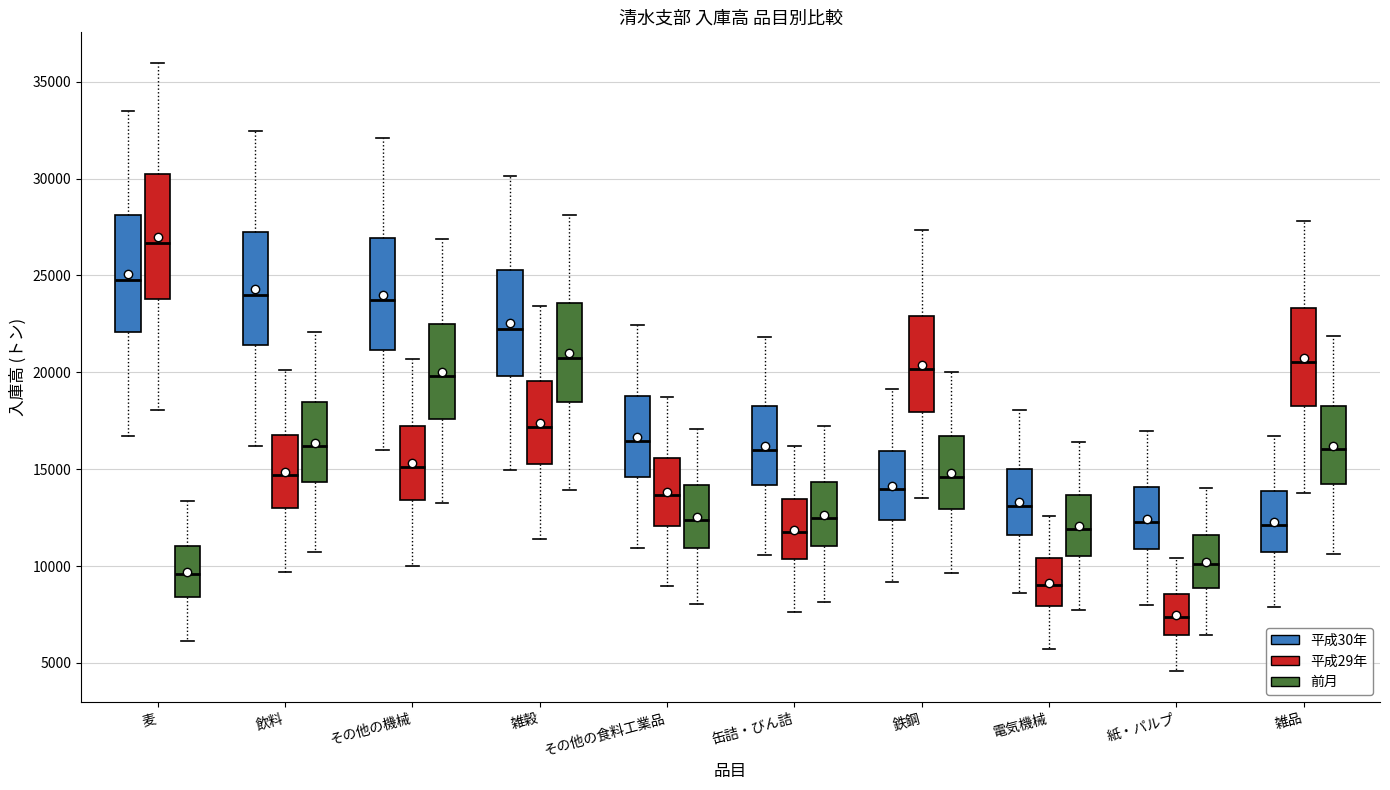

Which box's median line is the highest?

麦 (平成29年)